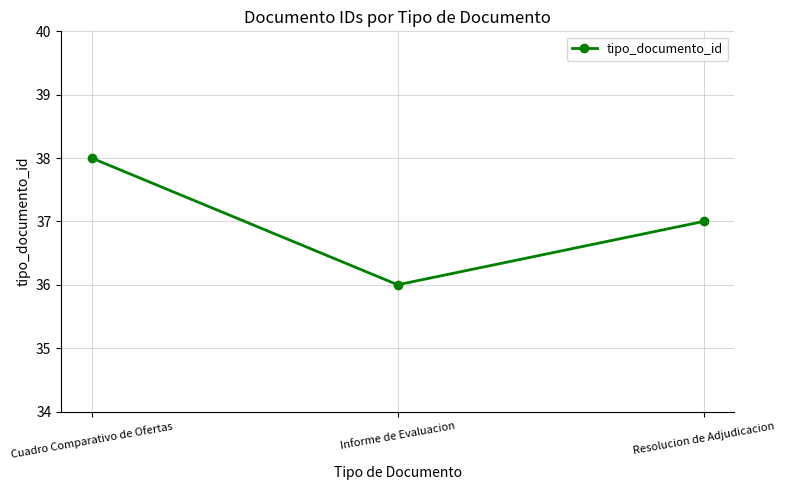

What is the label of the 2nd point from the right?

Informe de Evaluacion